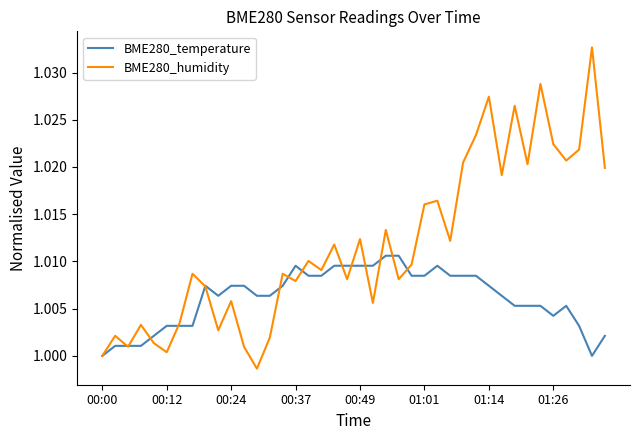

Which series has the largest range (max minus min)?

BME280_humidity